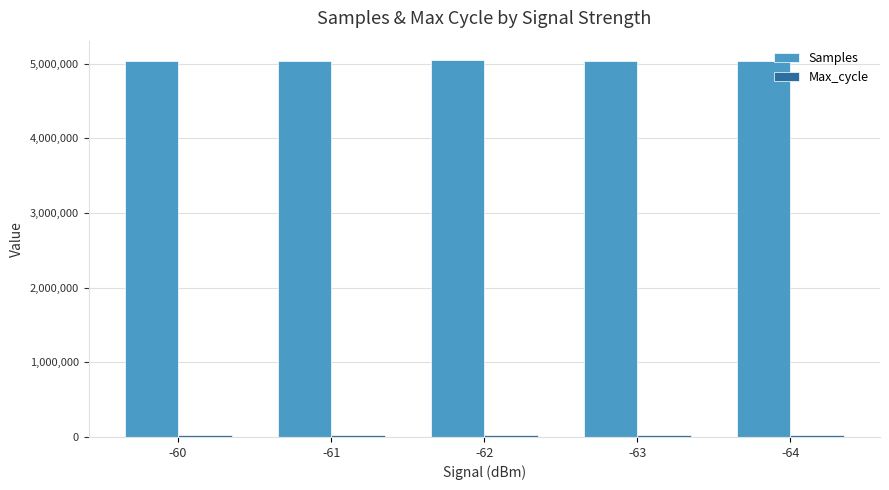

What is the average value of the Samples series?

5039842